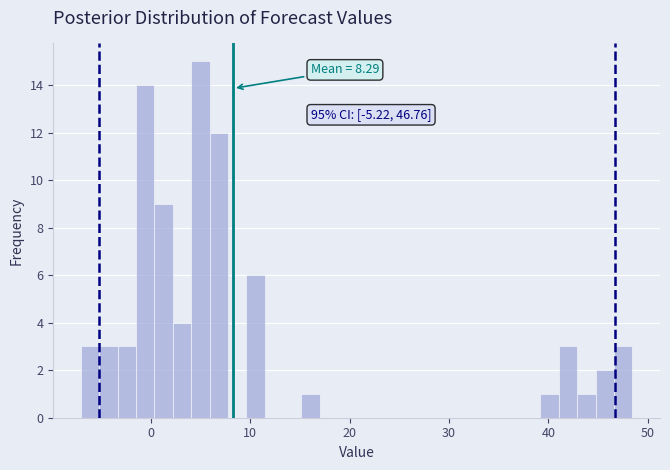

Around what value on the x-axis is the tallest bar? Give the approximate position of its centre, as read against the axis.

5